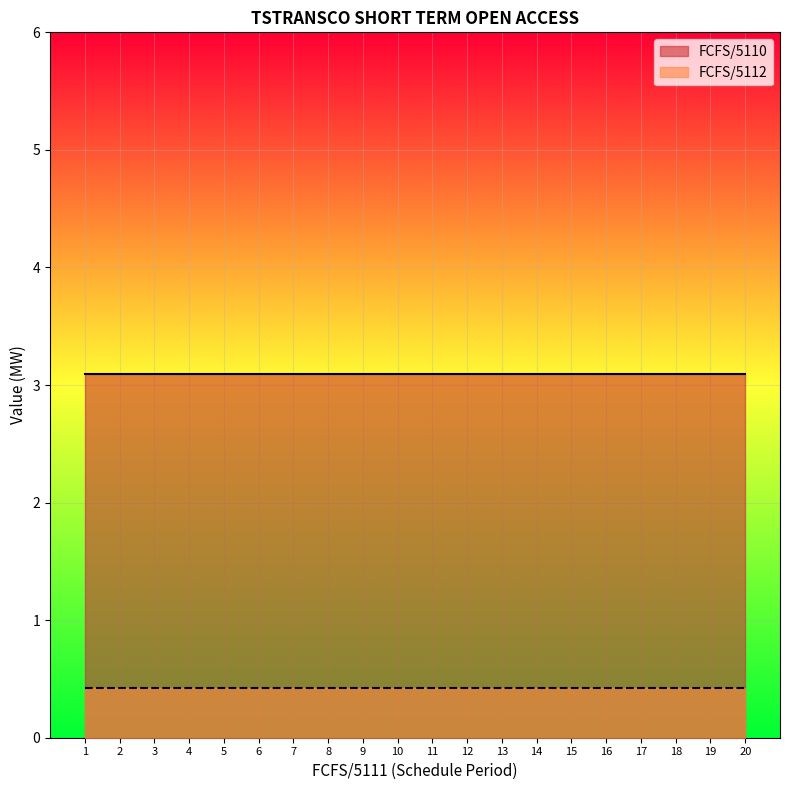

True or false: FCFS/5112 and FCFS/5110 cross at least once.

False